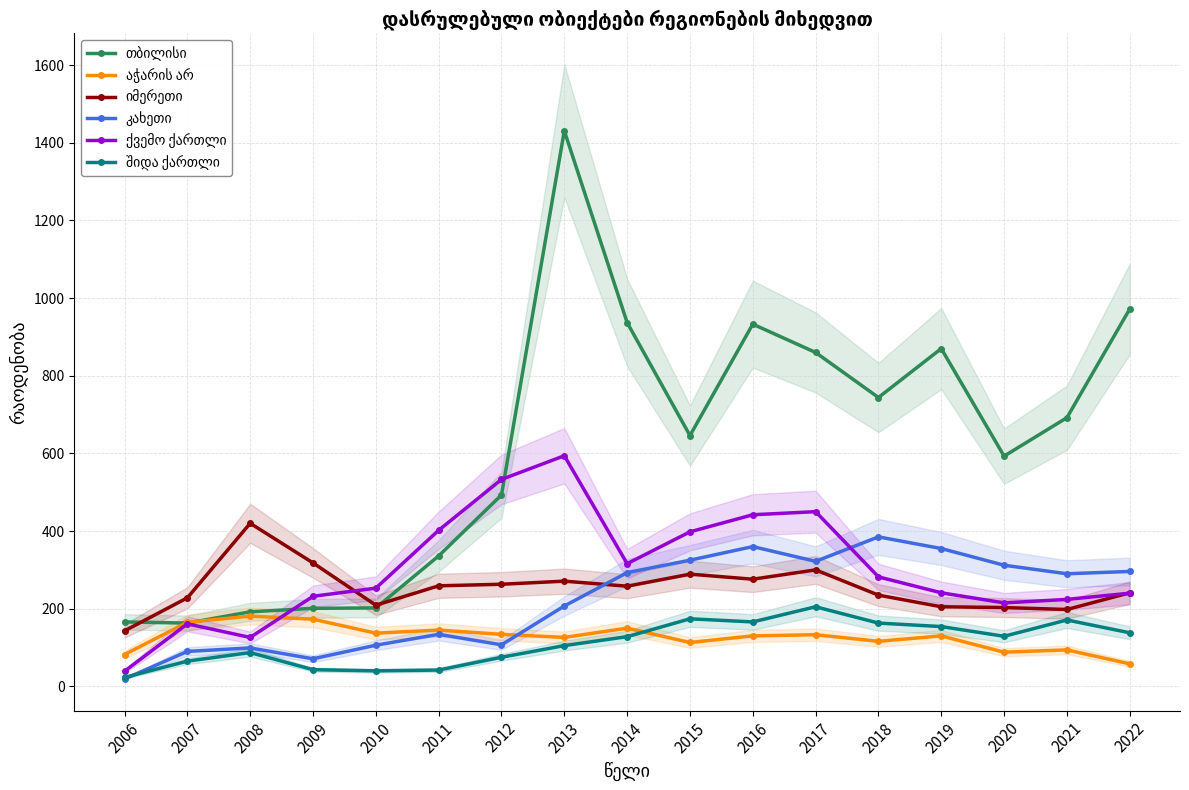

How many lines are shown in the chart?

6